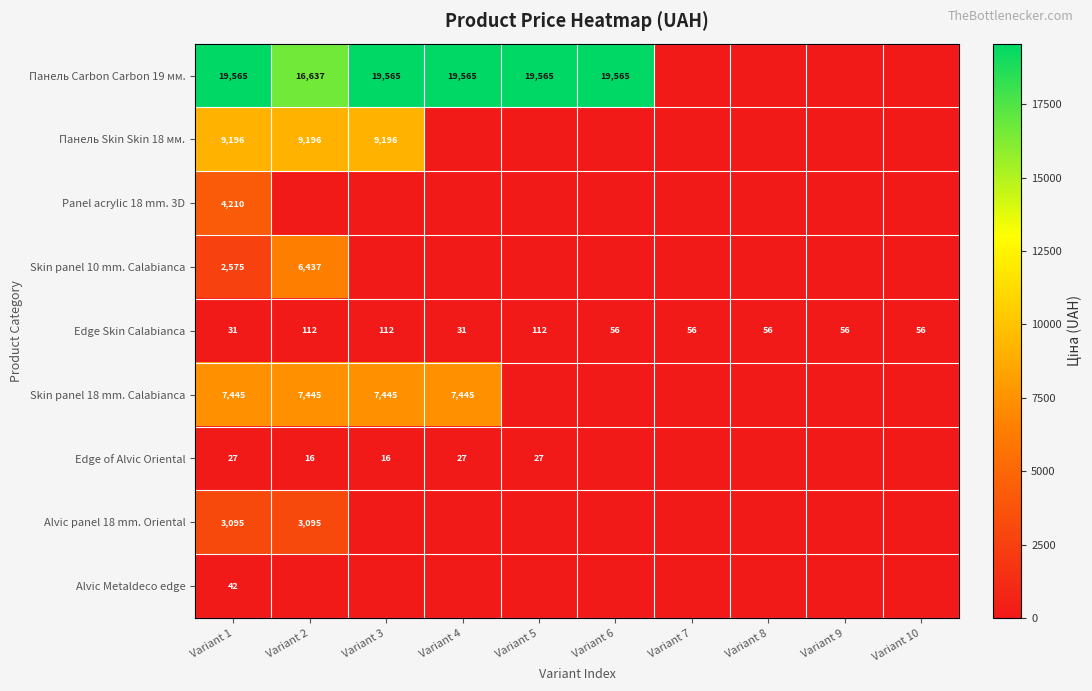

Between Variant 1 and Variant 6, which is larger?

Variant 1